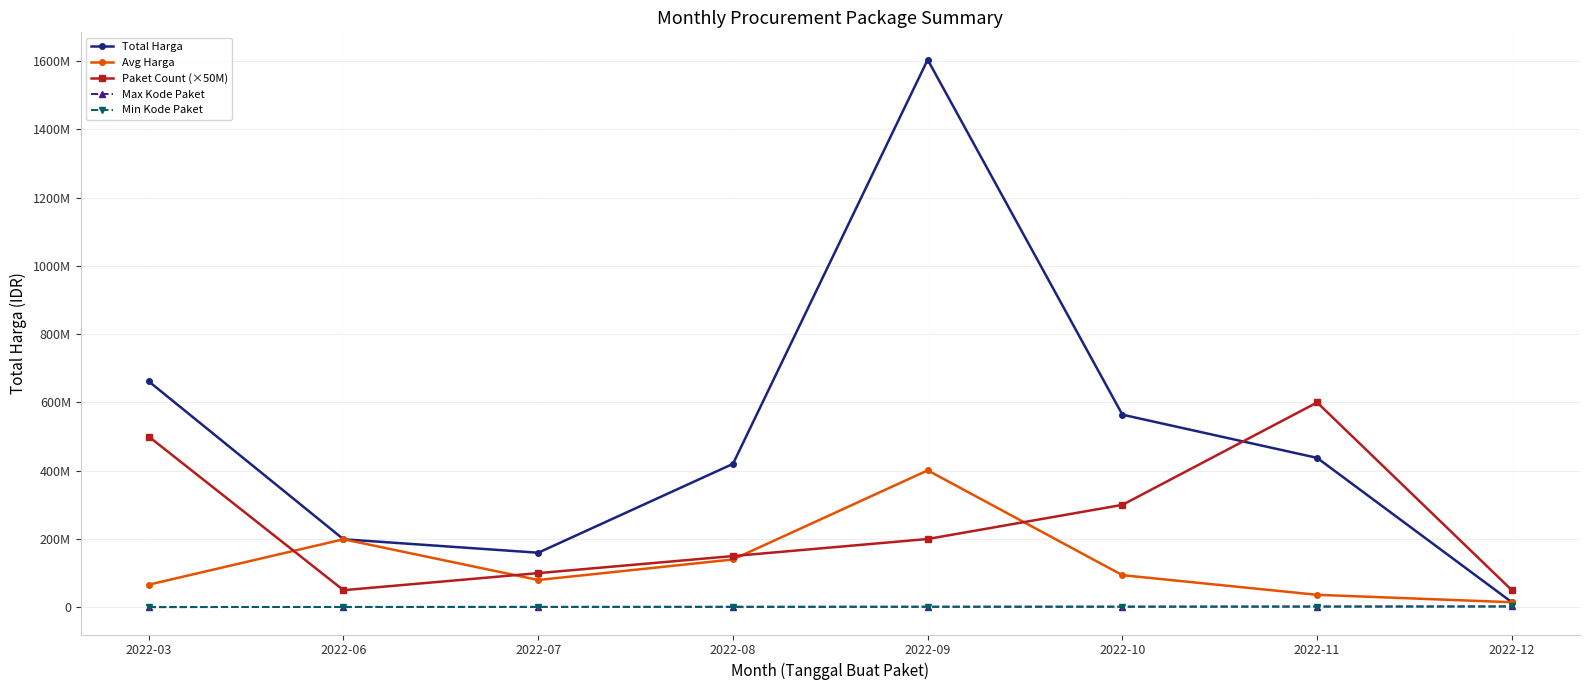

What is the difference between the highest and lowest values at 2022-09?

1602749053.0